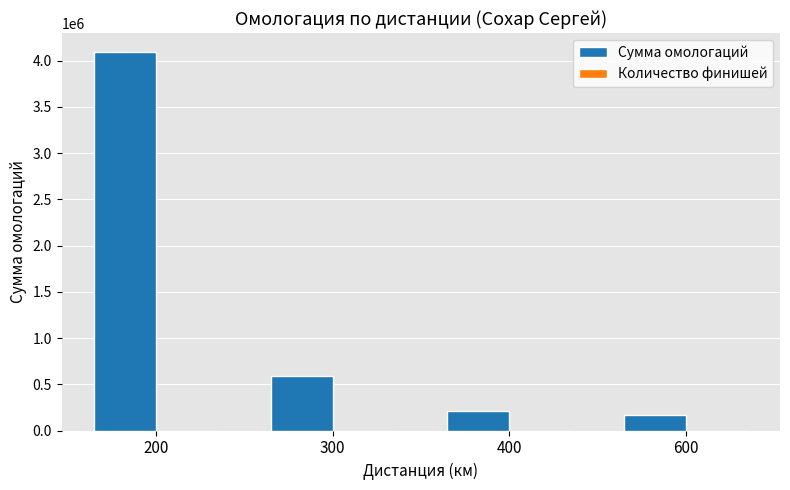

The Сумма омологаций series shows 4093336 at 200. True or false?

True